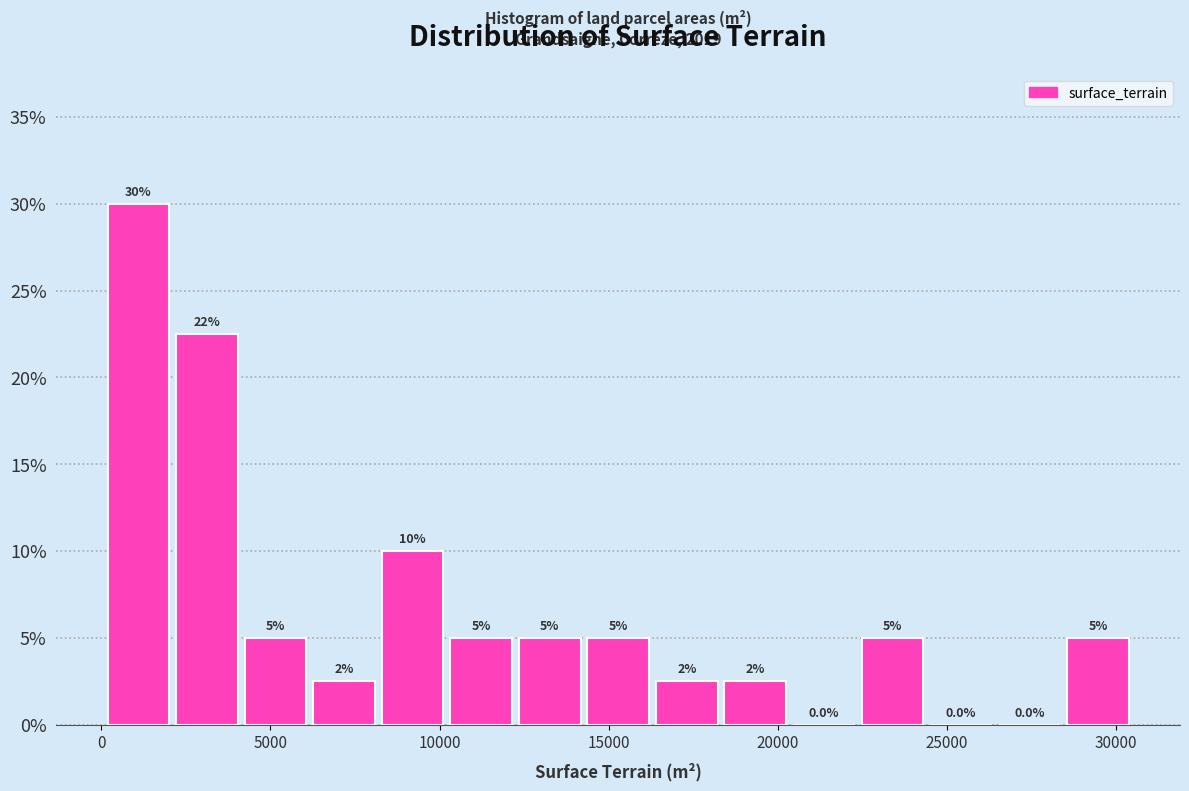

Over which range of the x-axis is the bar tallest?

0 to 2000